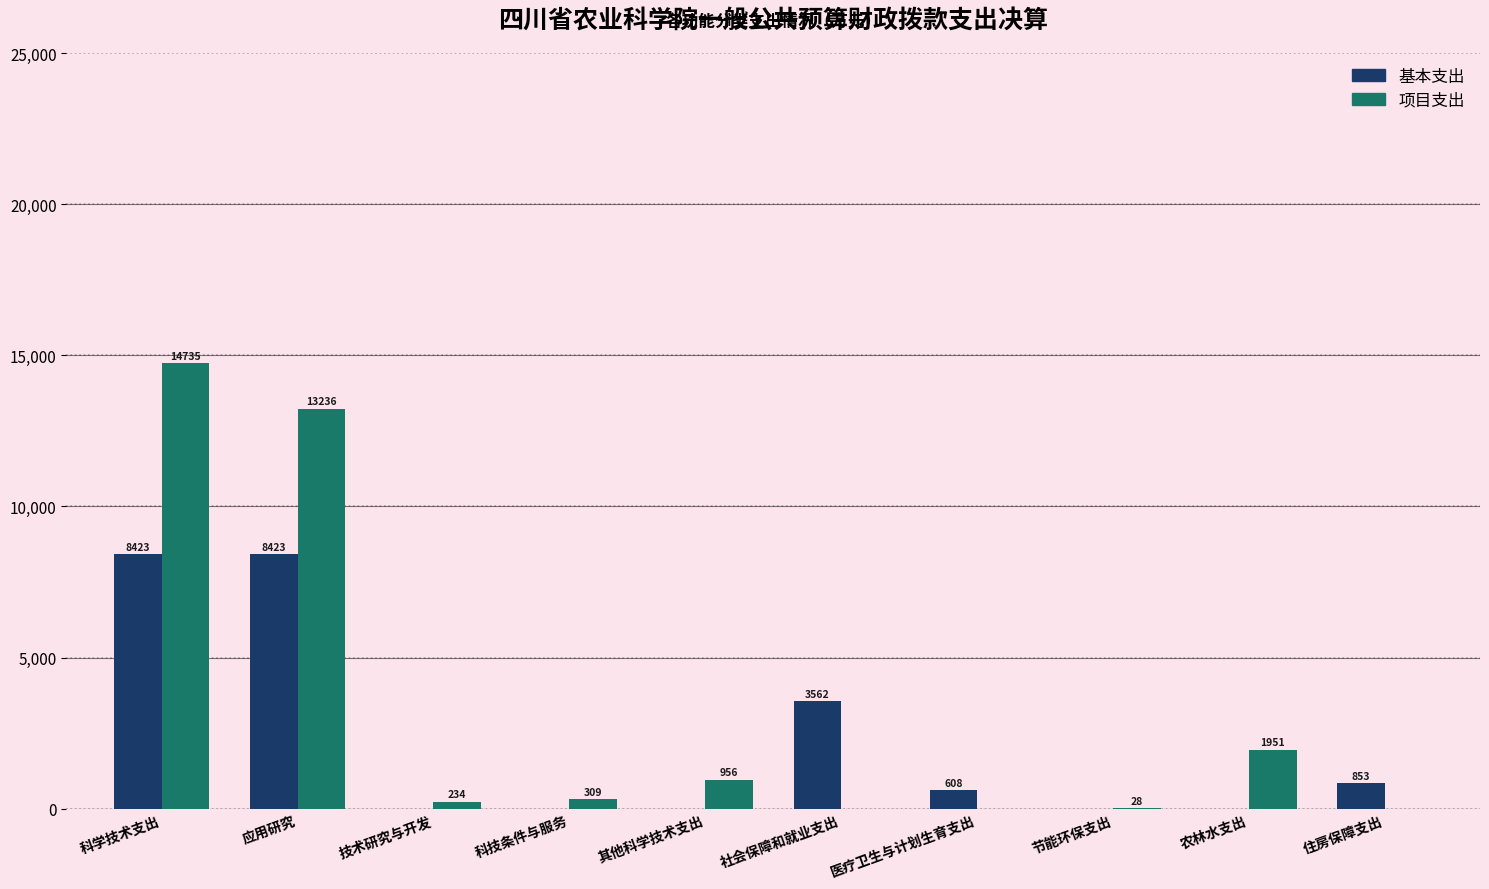

The value of 基本支出 at 节能环保支出 is -3380.7. True or false?

False